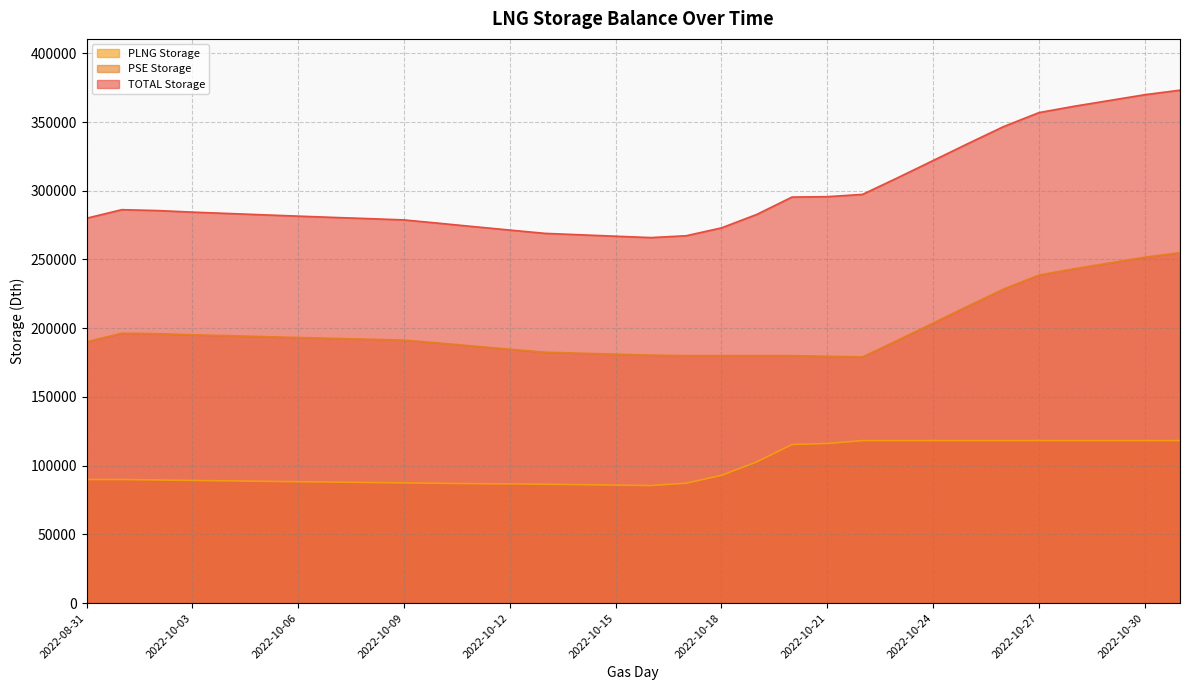

What is the total value across all series at 2022-10-15?

533884.7